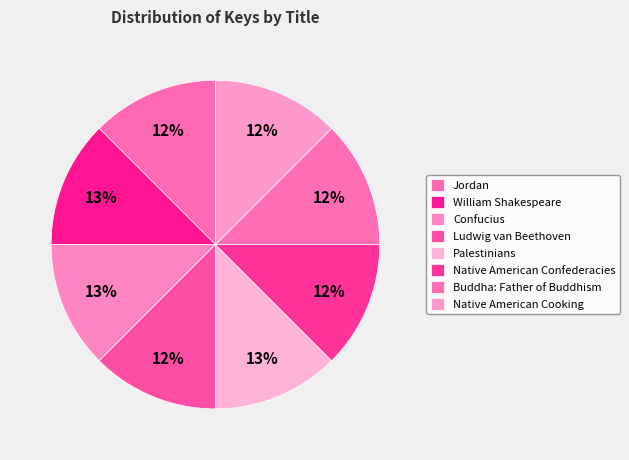

What is the total percentage of William Shakespeare and Confucius?

25.0%